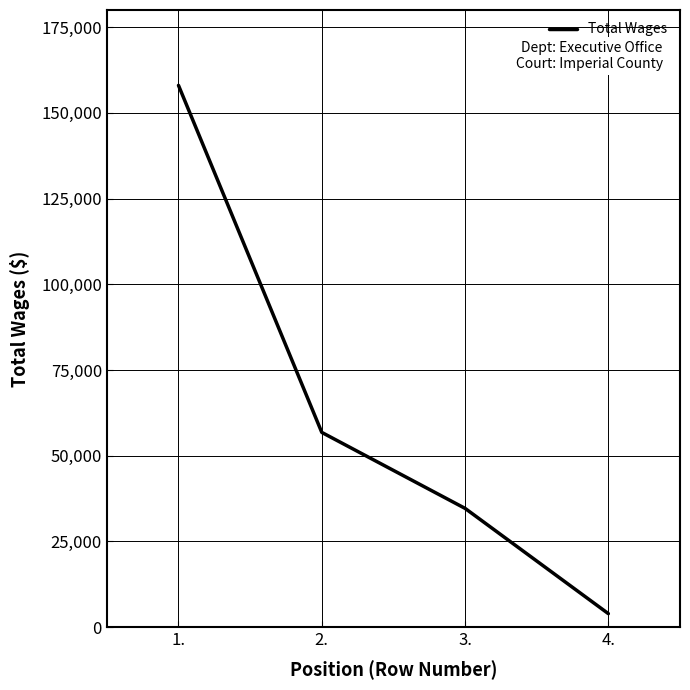

Read the value at 3., to the nearest 10.

34660